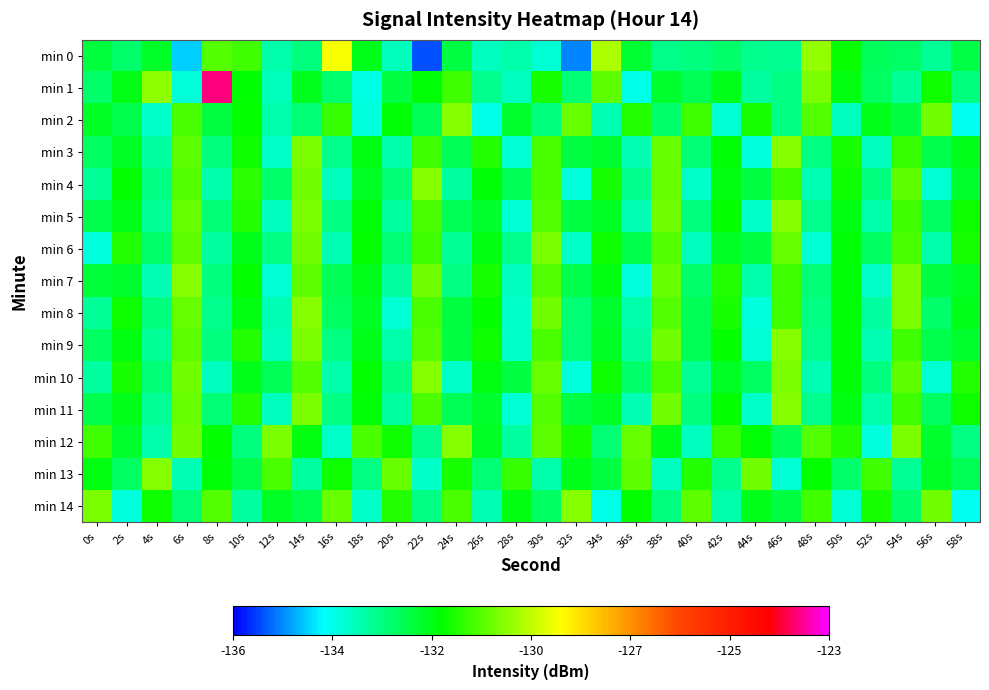

At how many categories does at least one series exceed -130?

5